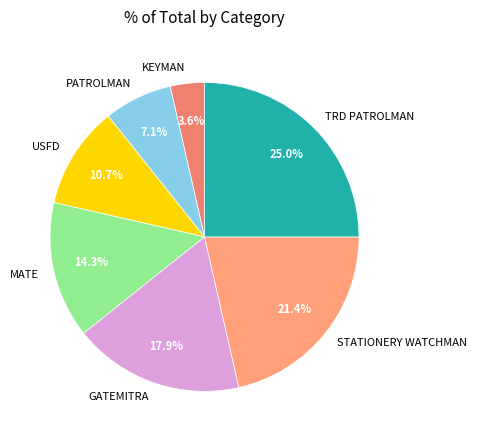

Between GATEMITRA and PATROLMAN, which is larger?

GATEMITRA